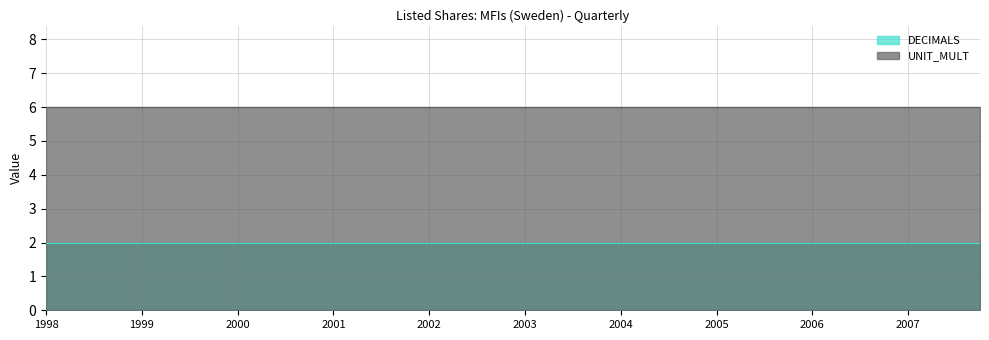

True or false: UNIT_MULT has more than 1 points higher than both neighbors.

False